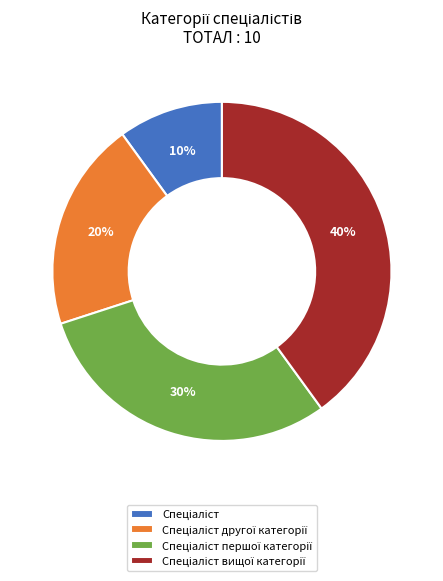

To the nearest percent, what is the average slice percentage?

25%